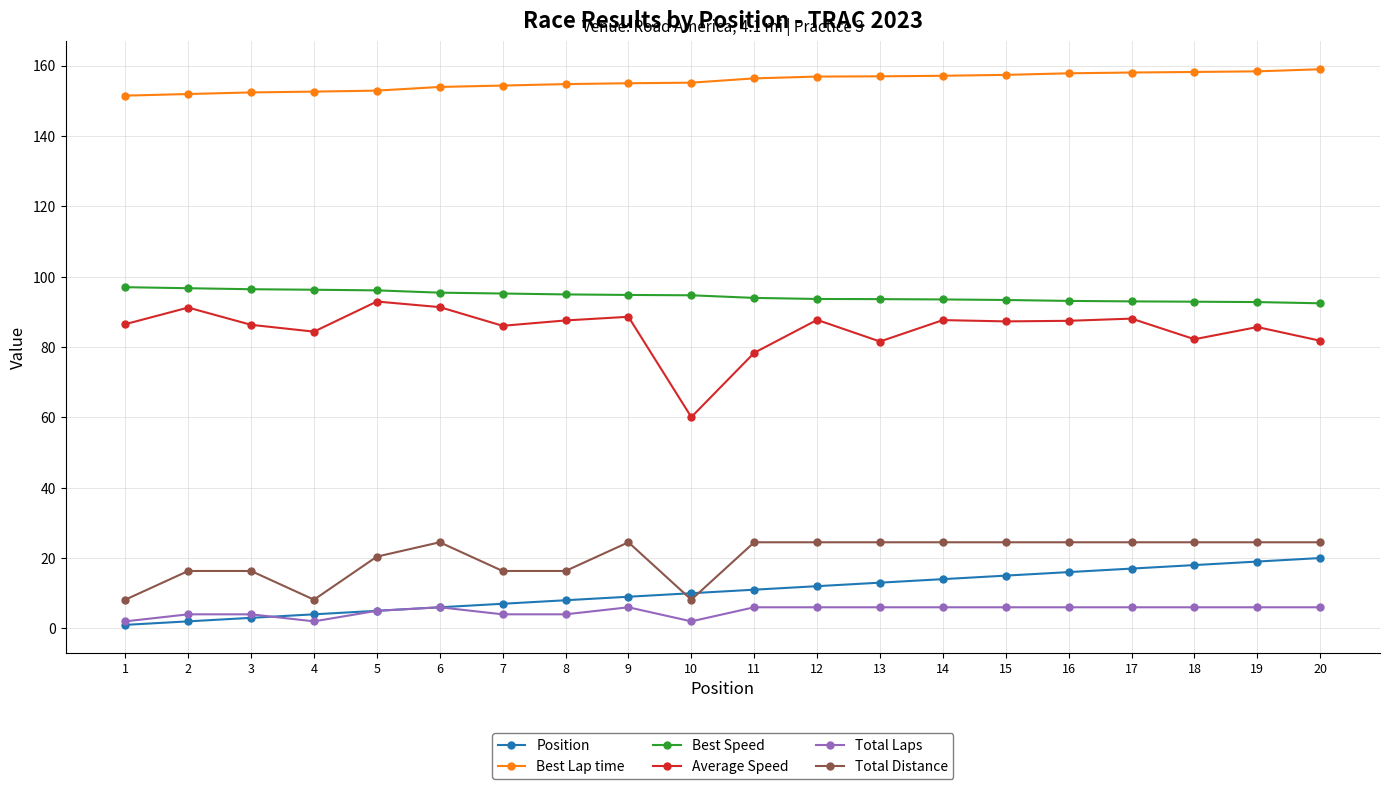

The Total Distance series shows 24.5 at 9. True or false?

True